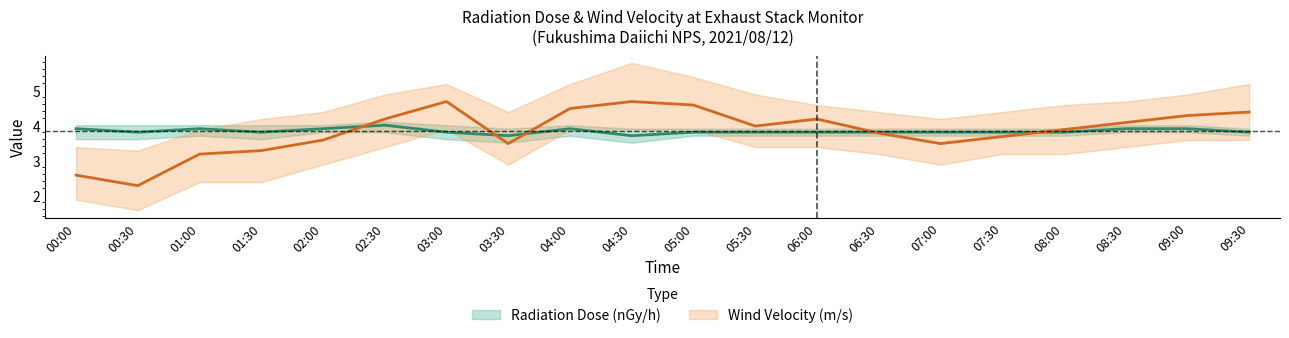

List the series in order of their peak value, lowest first.

Radiation Dose (nGy/h), Wind Velocity (m/s)